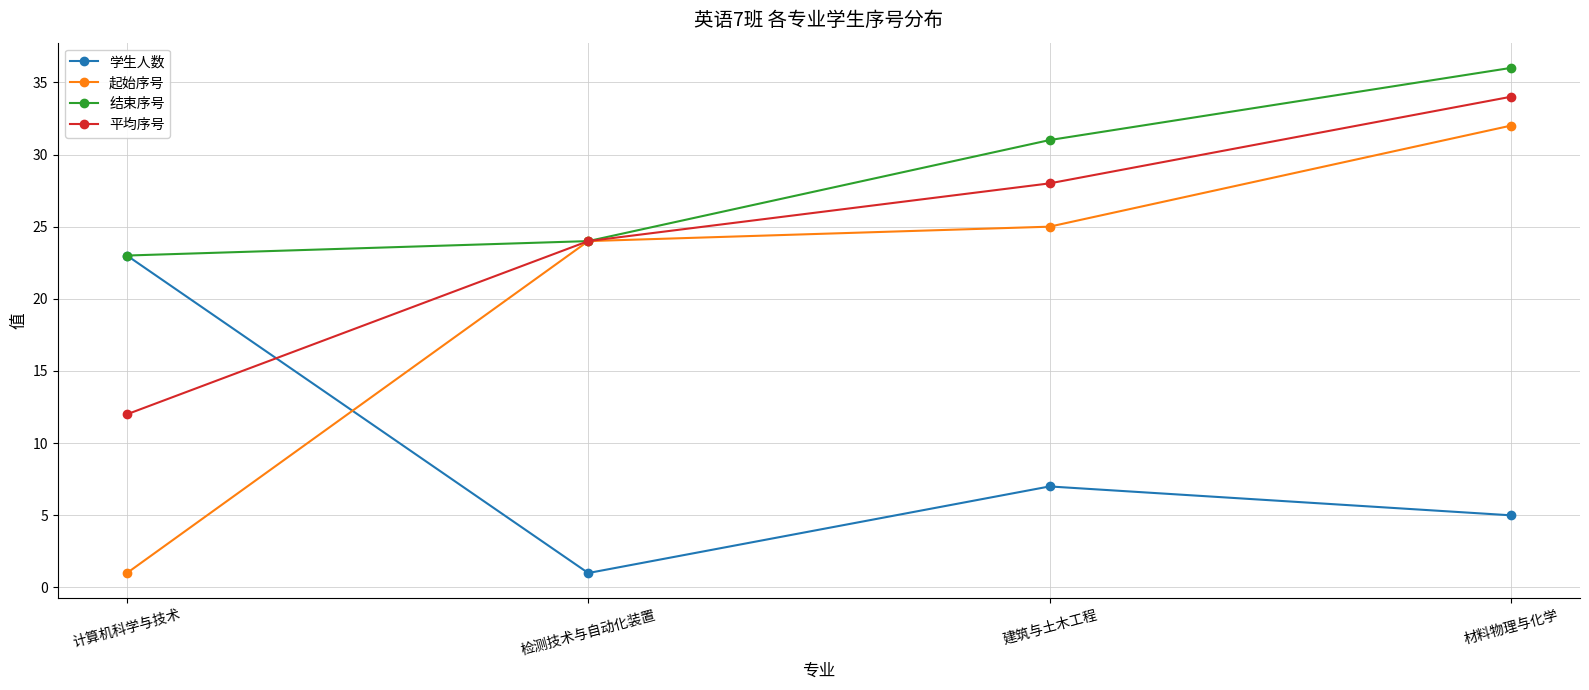

What is the total value across all series at 计算机科学与技术?

59